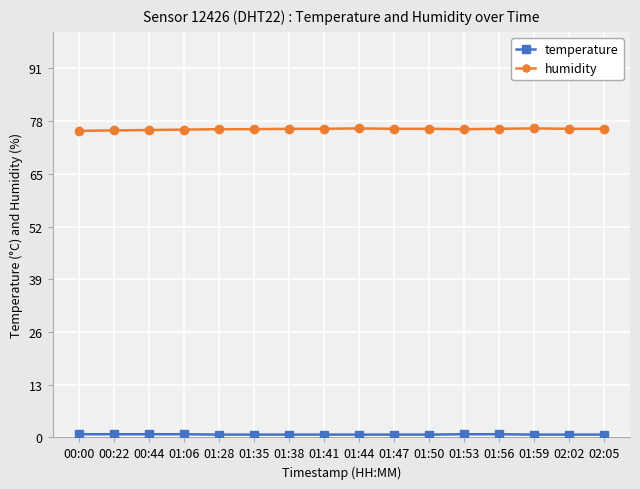

What is the sum of the humidity values at 01:44 and 00:44?

152.0